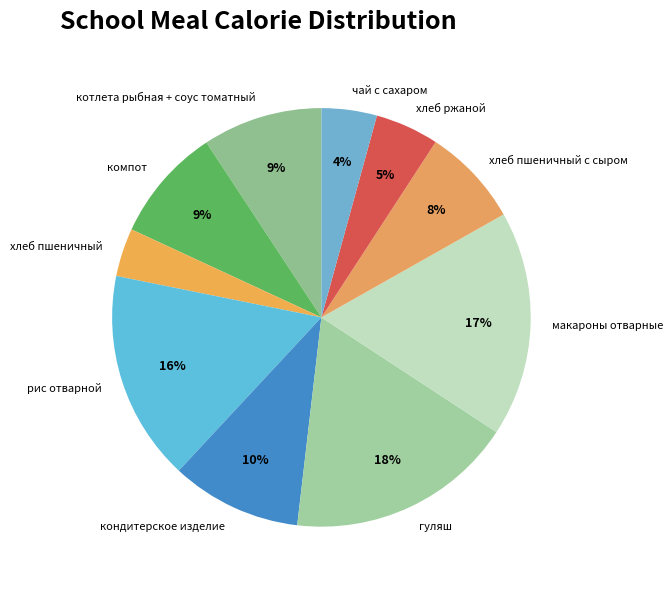

To the nearest percent, what is the average slice percentage?

10%